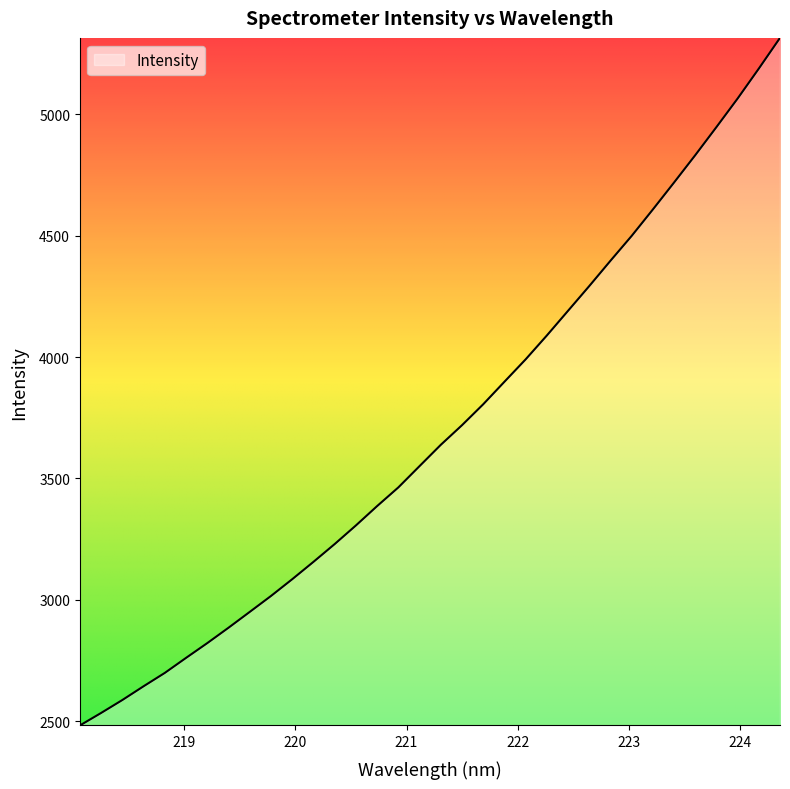

What is the minimum value shown in the chart?

2483.0